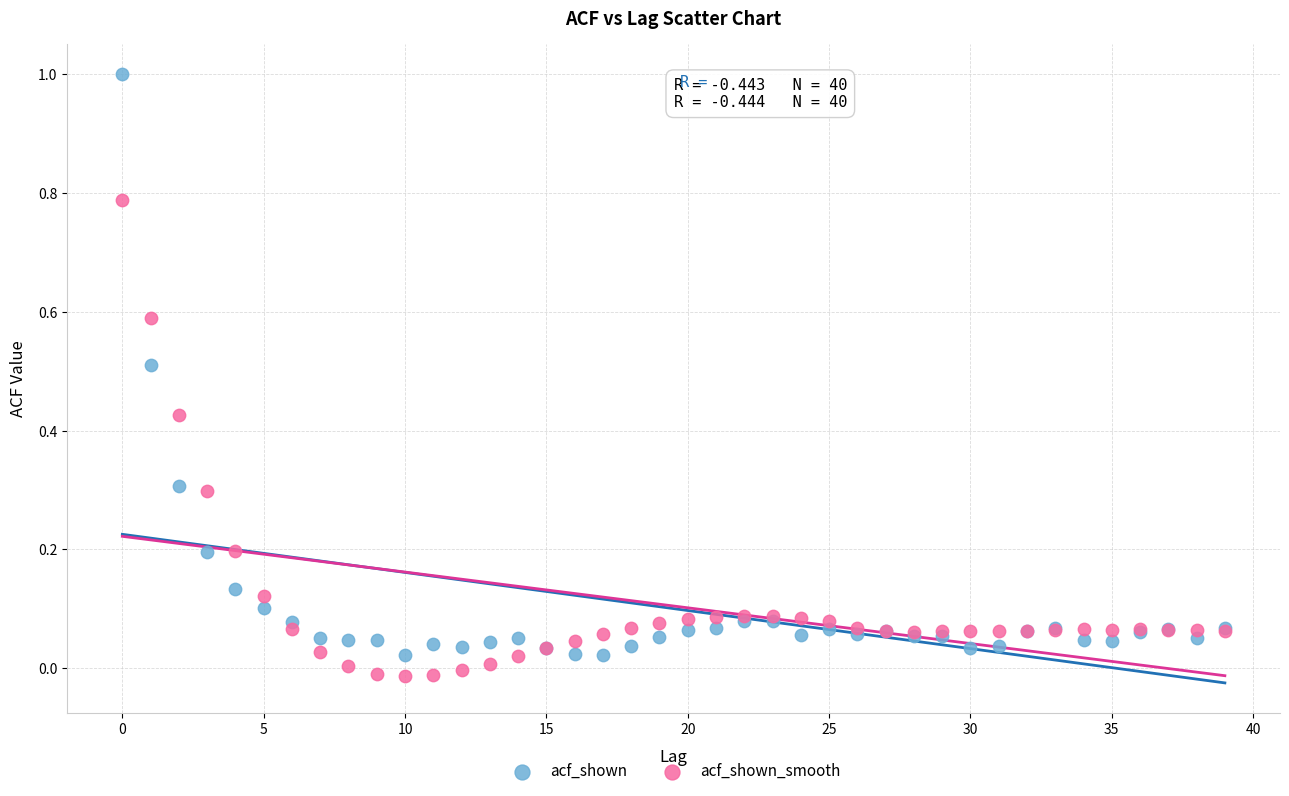

Which series has the largest Y range (max minus min)?

acf_shown